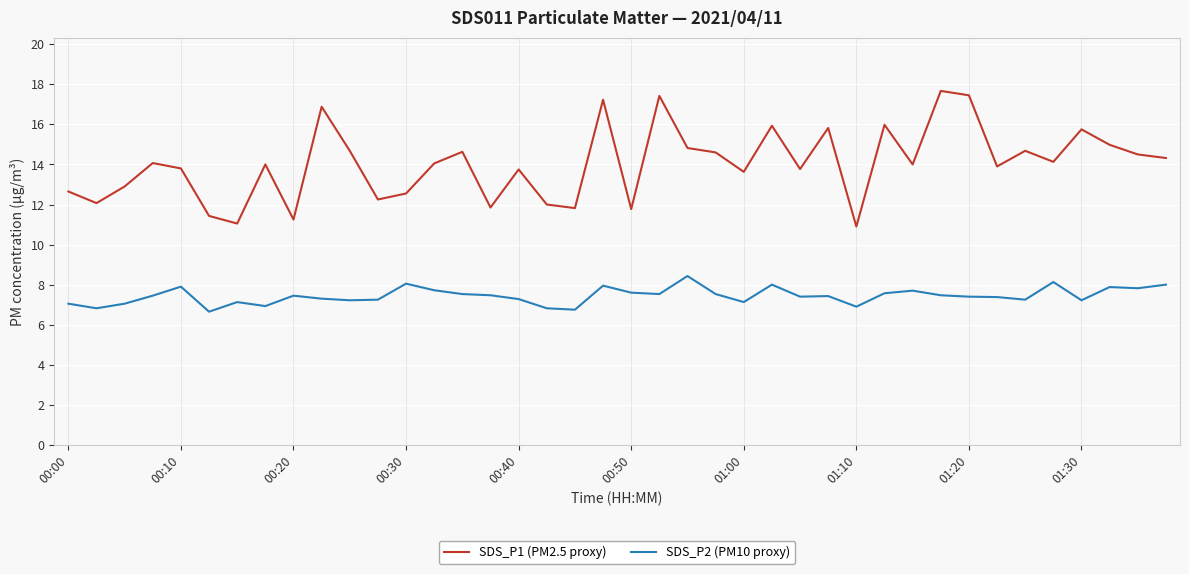

What are all the series names shown in the legend?

SDS_P1 (PM2.5 proxy), SDS_P2 (PM10 proxy)